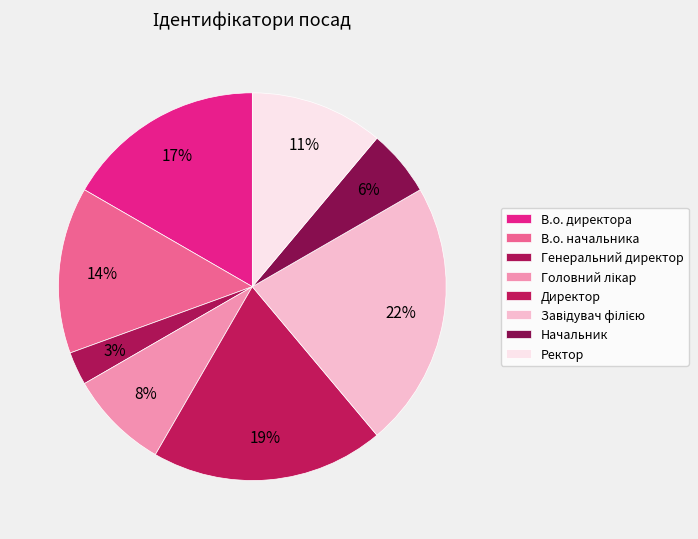

True or false: Ректор accounts for 25% of the total.

False